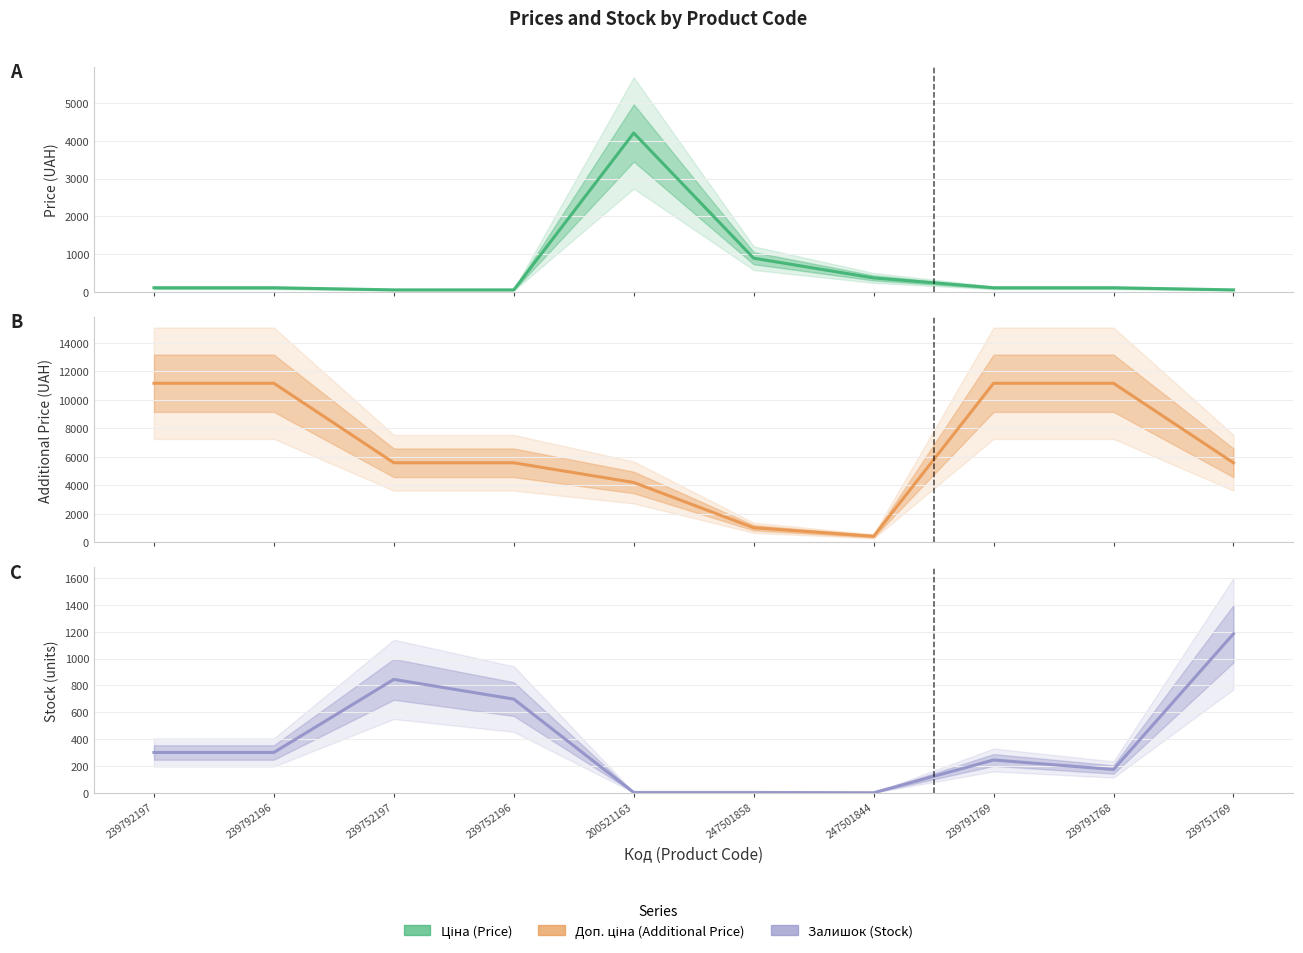

Between 239752197 and 239752196, which series saw the biggest shift?

Залишок